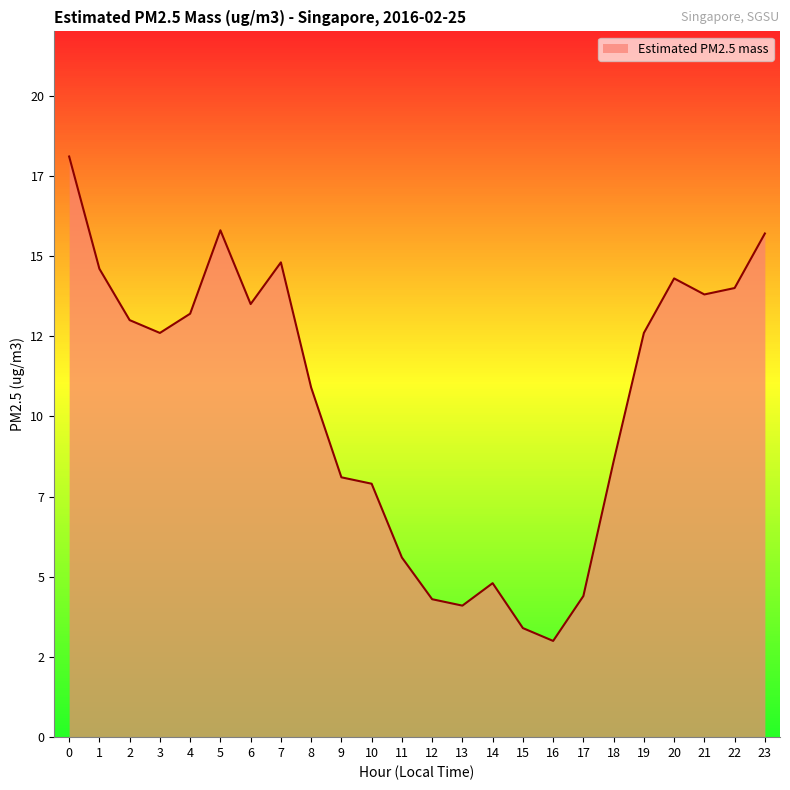

How many points are lower than both their immediate neighbors (excluding endpoints)?

5